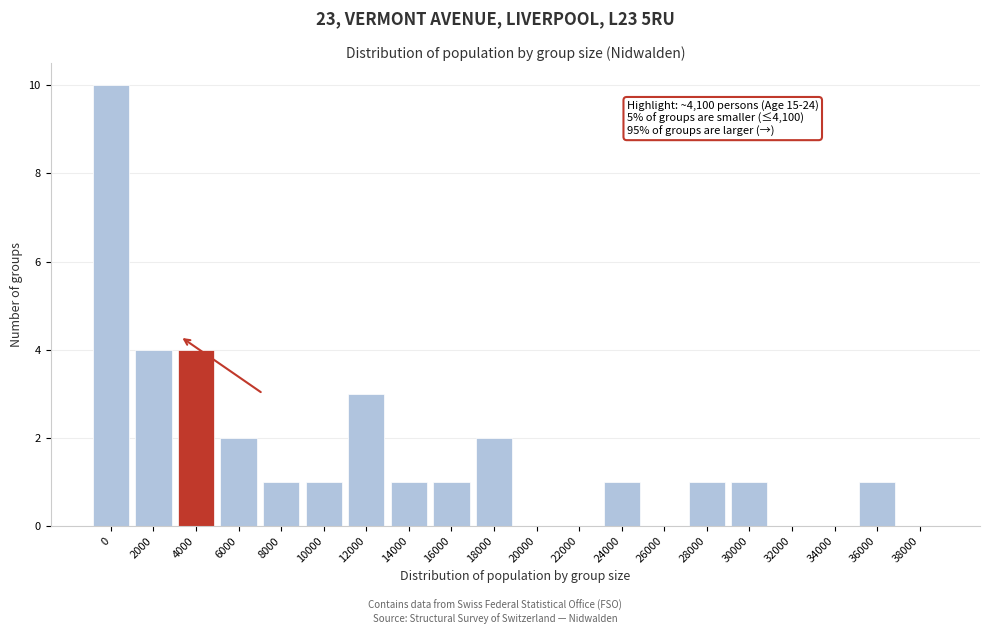

Reading left to right, what are all the values shown in this chart?

0=10	2000=4	4000=4	6000=2	8000=1	10000=1	12000=3	14000=1	16000=1	18000=2	20000=0	22000=0	24000=1	26000=0	28000=1	30000=1	32000=0	34000=0	36000=1	38000=0